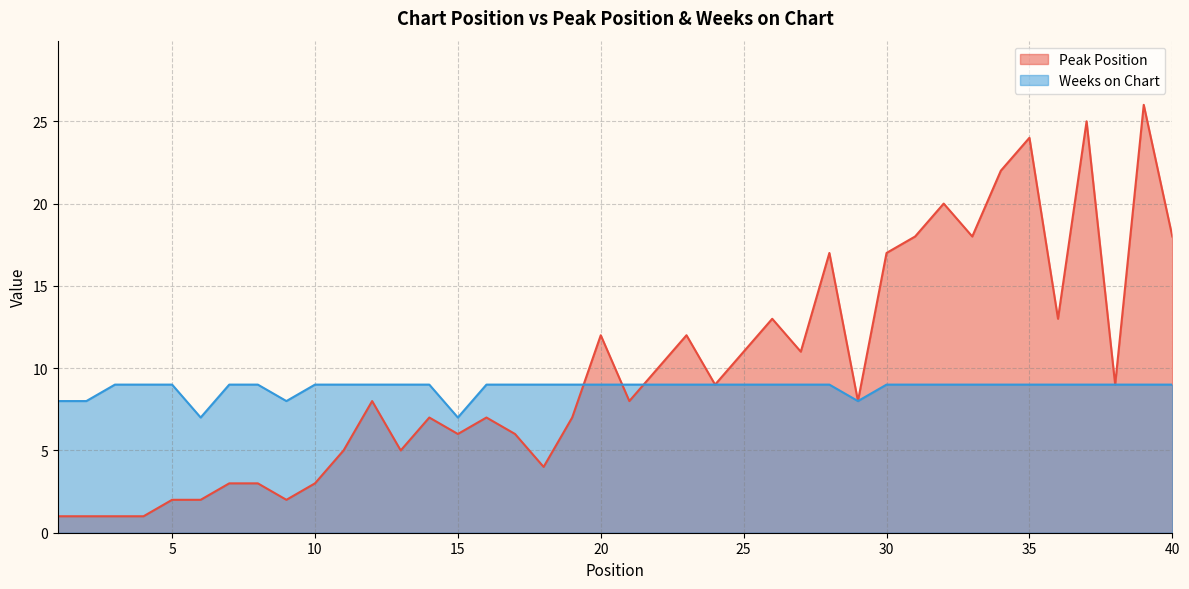

True or false: Peak Position and Weeks on Chart cross at least once.

True